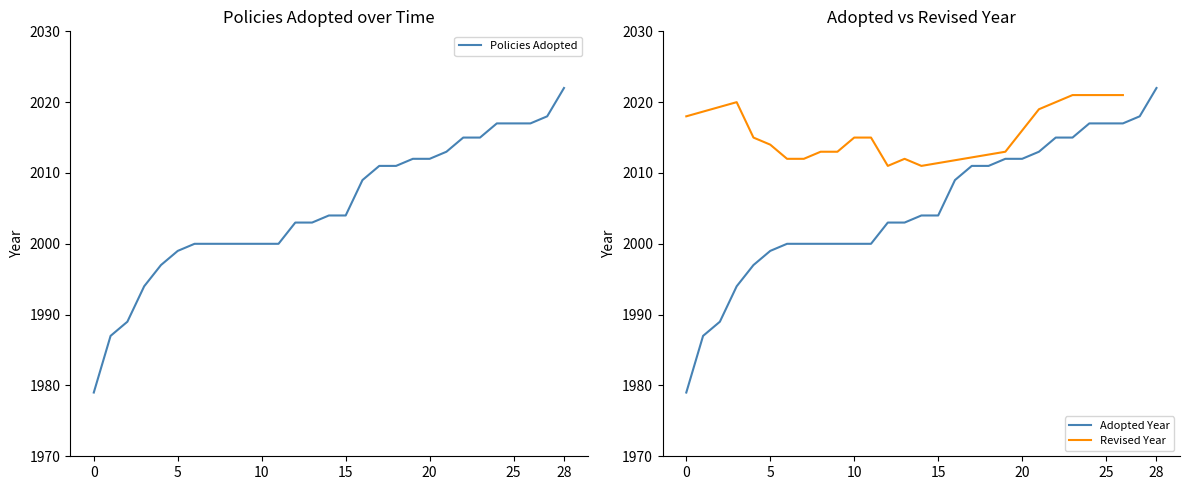

What is the greatest value displayed?

2022